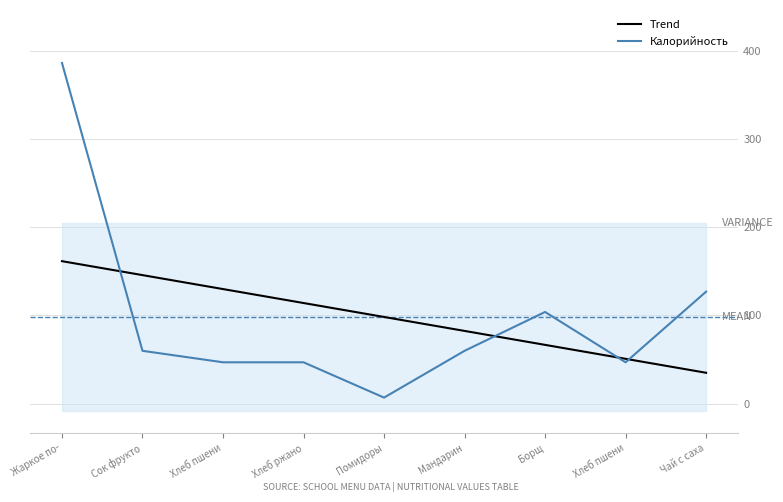

Is the value of Trend at Хлеб ржано greater than the value of Калорийность at Хлеб пшени?

Yes